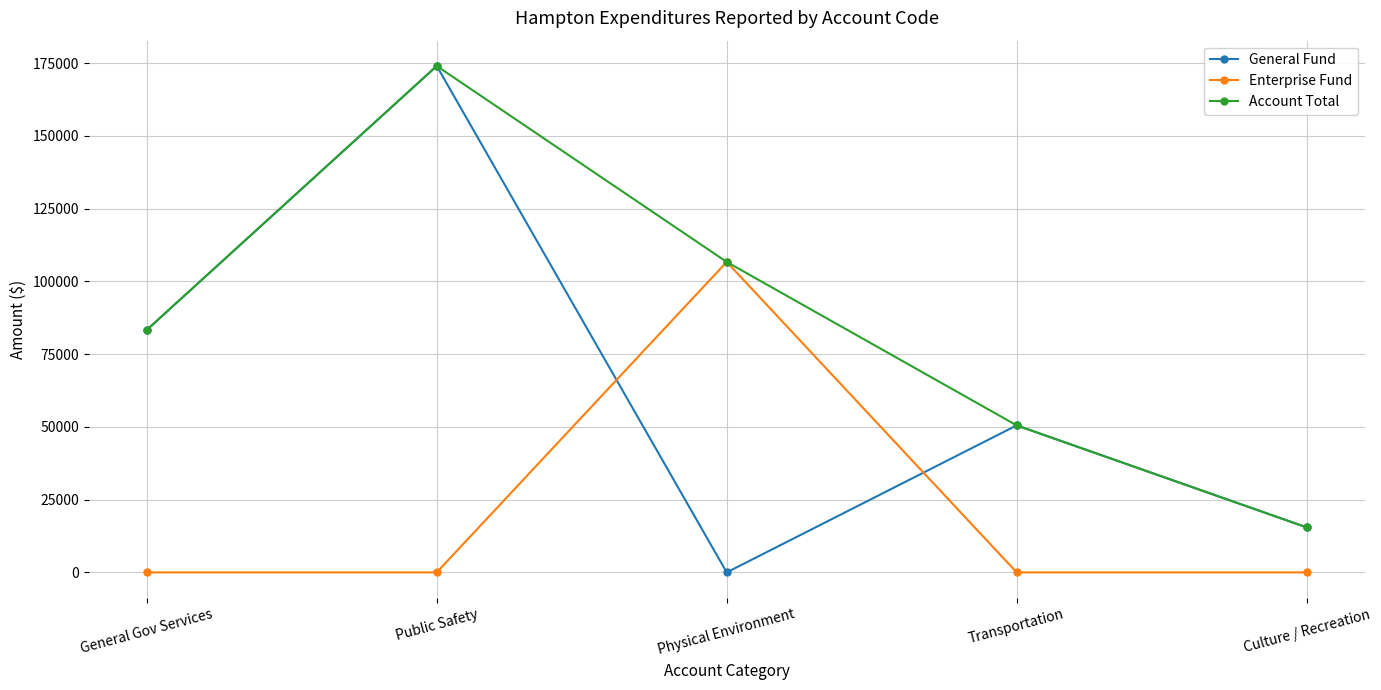

List the series in order of their overall mean, highest first.

Account Total, General Fund, Enterprise Fund